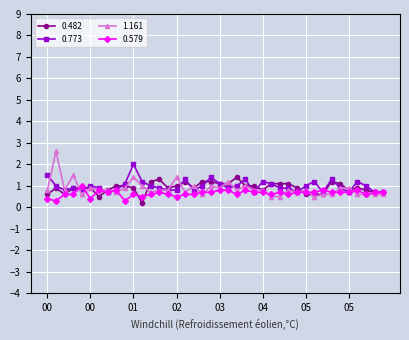

What is the greatest value displayed?

2.6